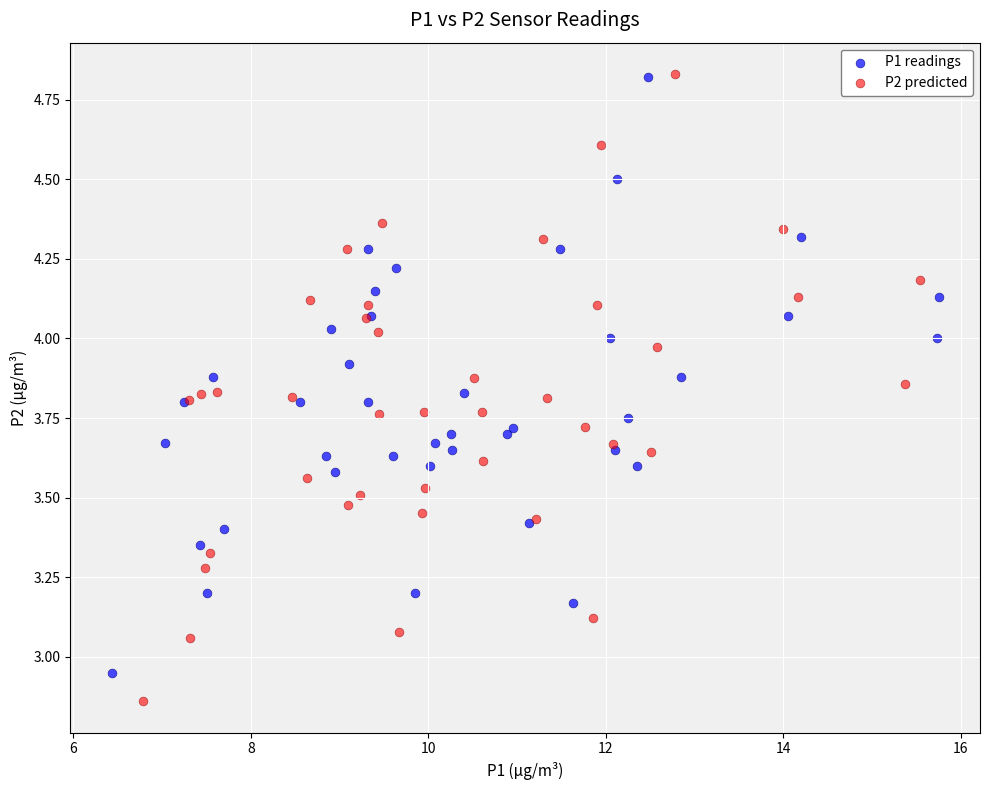

Which series has the widest spread of Y values?

P2 predicted